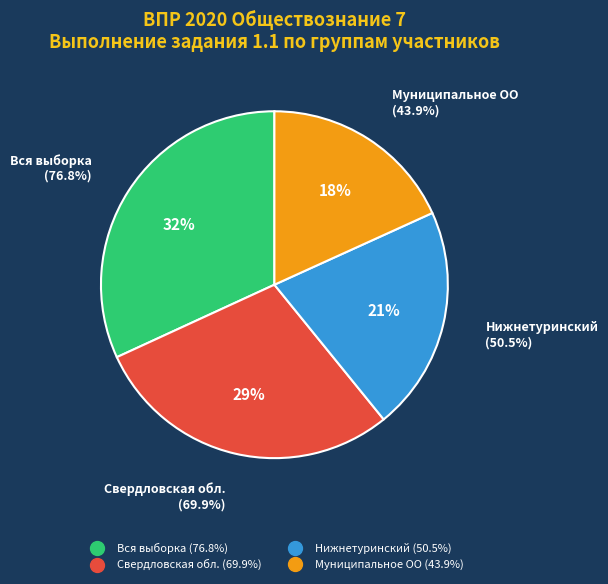

True or false: Нижнетуринский accounts for 21% of the total.

True